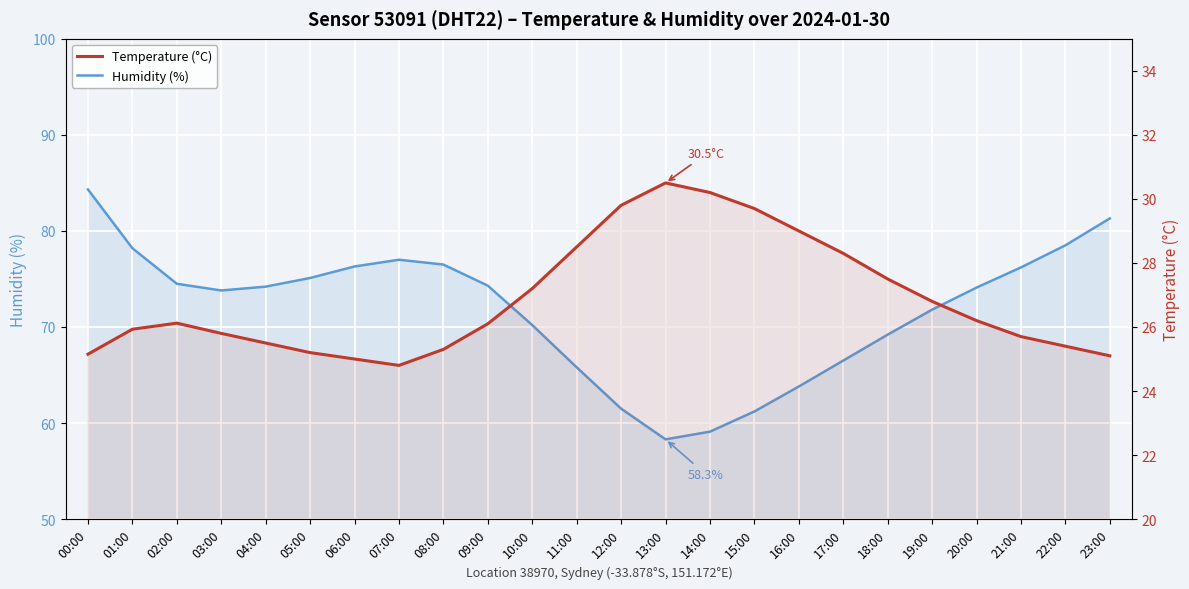

Reading left to right, what are all the values shown in this chart?

Humidity (%): 84.3	78.2	74.5	73.8	74.2	75.1	76.3	77.0	76.5	74.3	70.2	65.8	61.5	58.3	59.1	61.2	63.8	66.5	69.2	71.8	74.1	76.2	78.5	81.3
Temperature (°C): 25.1	25.9	26.1	25.8	25.5	25.2	25.0	24.8	25.3	26.1	27.2	28.5	29.8	30.5	30.2	29.7	29.0	28.3	27.5	26.8	26.2	25.7	25.4	25.1